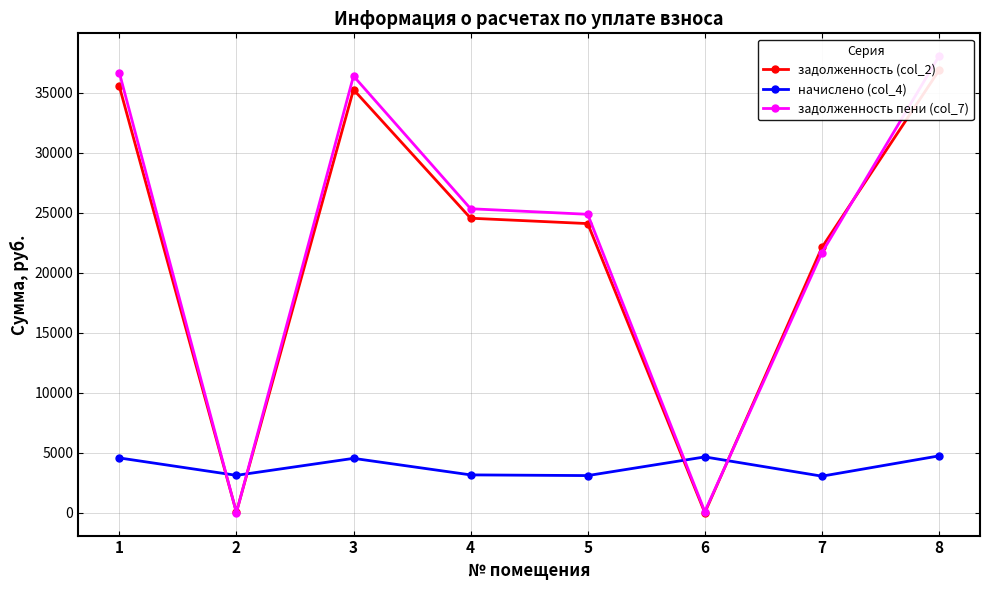

What are all the series names shown in the legend?

задолженность (col_2), начислено (col_4), задолженность пени (col_7)